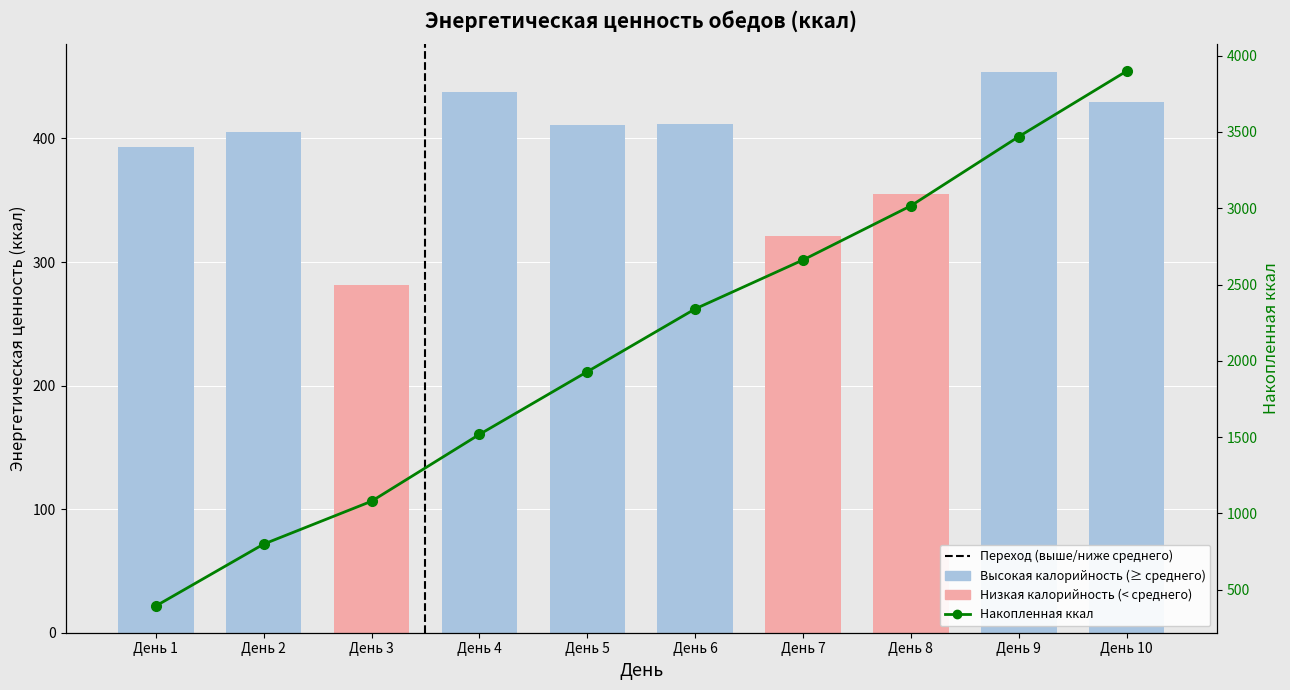

What is the spread (max minus min) of values at День 2?

393.3